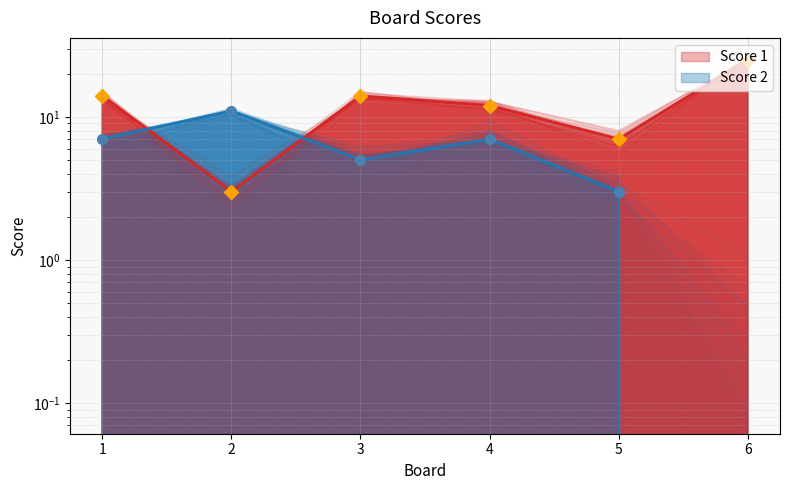

Reading left to right, what are all the values shown in this chart?

Score 1: 14	3	14	12	7	25
Score 2: 7	11	5	7	3	0